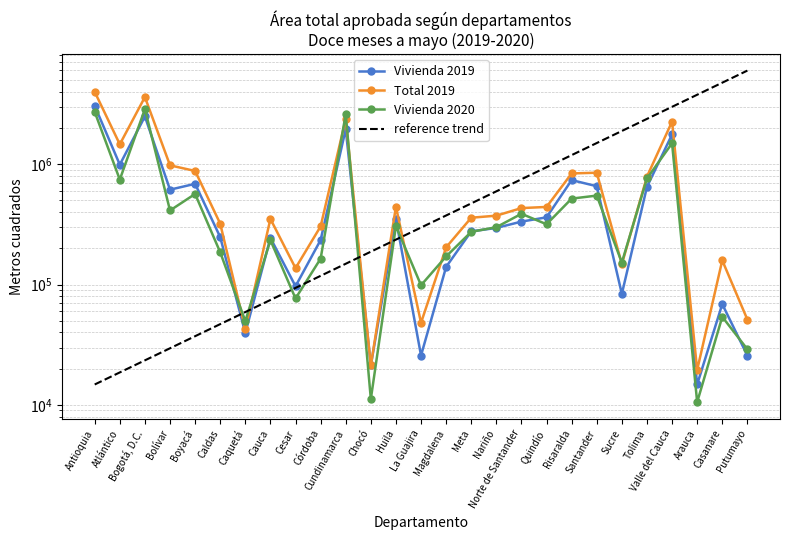

What are all the series names shown in the legend?

Vivienda 2019, Total 2019, Vivienda 2020